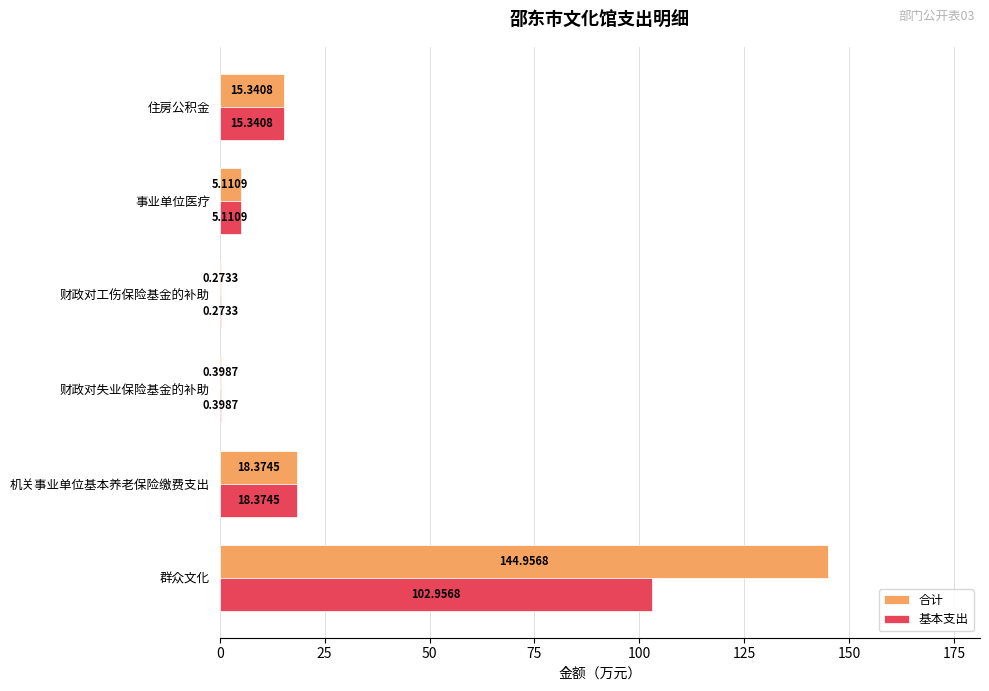

How many distinct data groups are displayed?

2